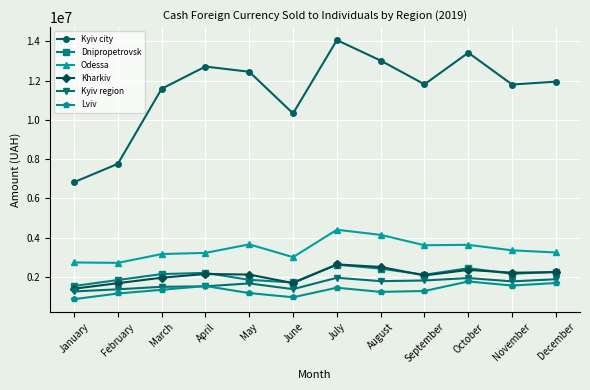

What is the minimum value shown in the chart?

874813.6